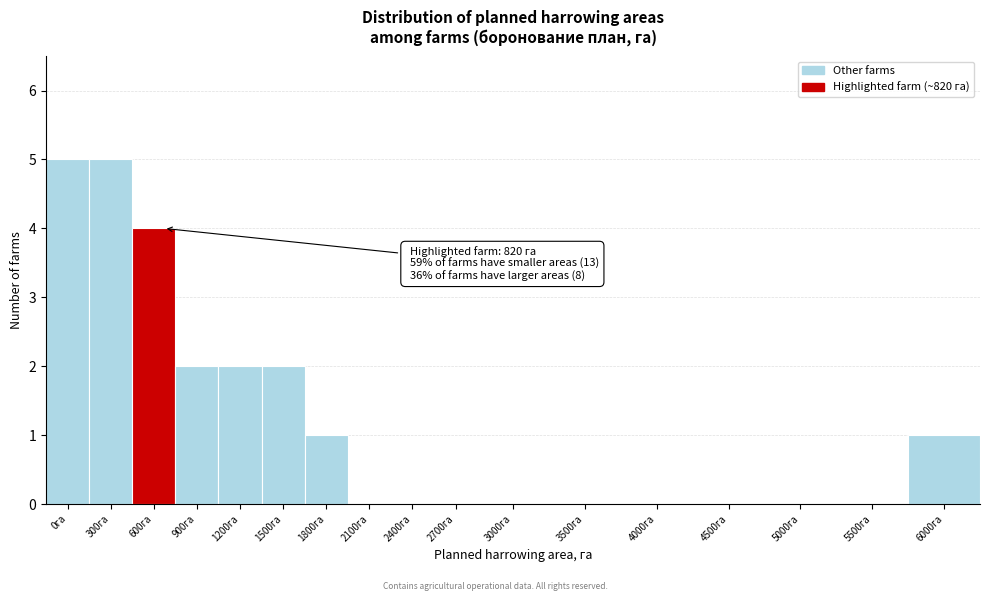

Reading right to left, list all the values displayed in this chart.

6000га=1	5500га=0	5000га=0	4500га=0	4000га=0	3500га=0	3000га=0	2700га=0	2400га=0	2100га=0	1800га=1	1500га=2	1200га=2	900га=2	600га=4	300га=5	0га=5